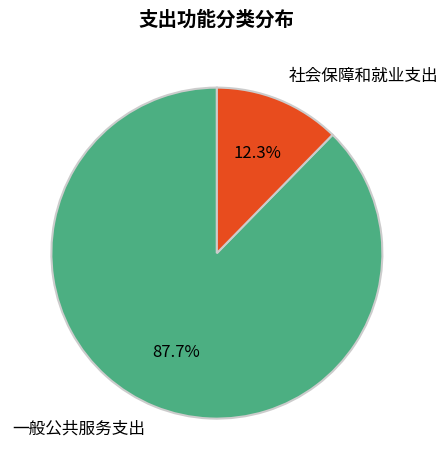

Is there a majority slice in this chart?

Yes